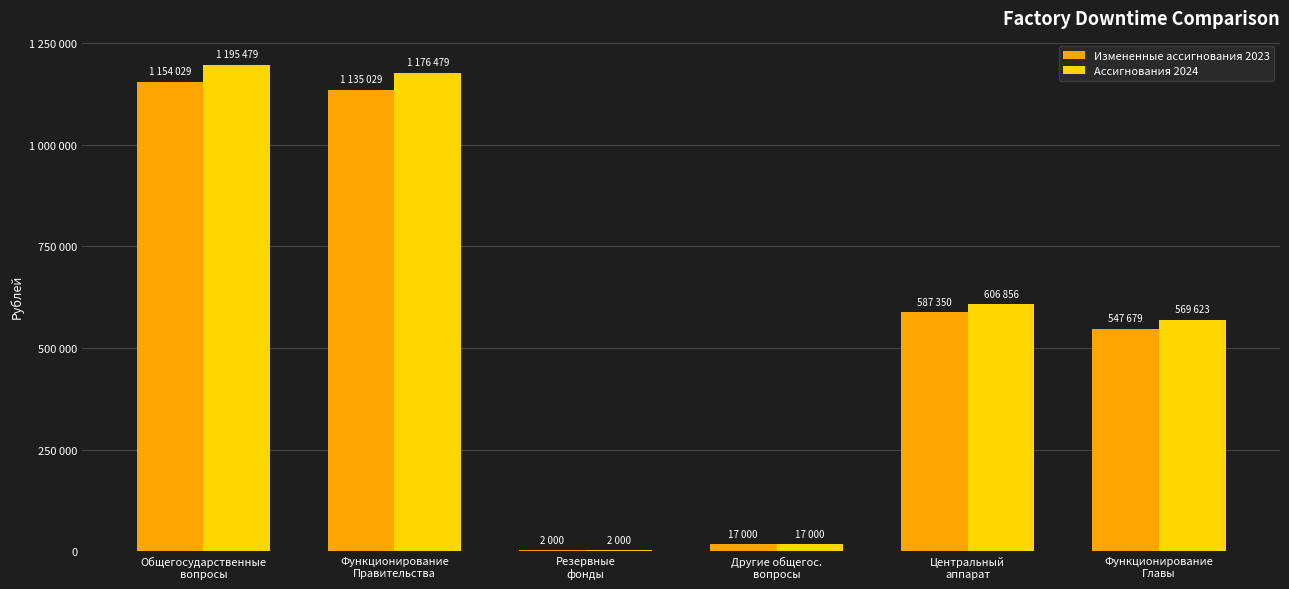

Does the chart contain stacked bars?

No